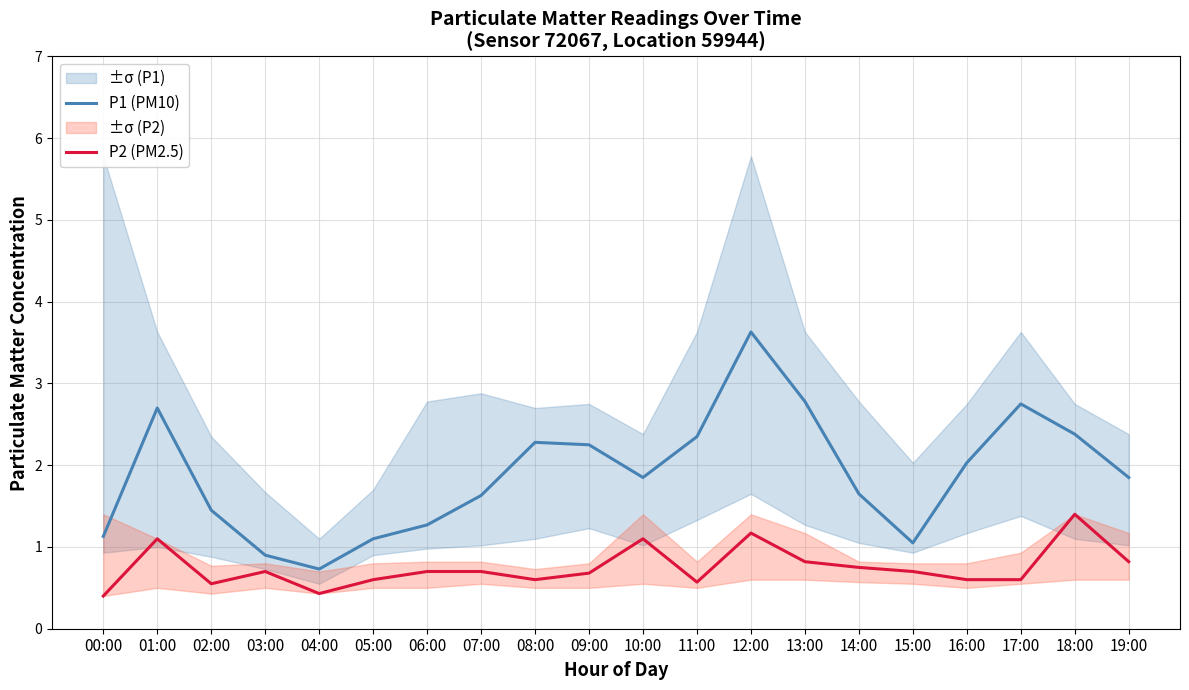

Reading left to right, extract all data points from this chart.

P1 (PM10): 1.1	2.7	1.4	0.9	0.7	1.1	1.3	1.6	2.3	2.2	1.9	2.4	3.6	2.8	1.6	1.1	2.0	2.8	2.4	1.9
P2 (PM2.5): 0.4	1.1	0.6	0.7	0.4	0.6	0.7	0.7	0.6	0.7	1.1	0.6	1.2	0.8	0.8	0.7	0.6	0.6	1.4	0.8